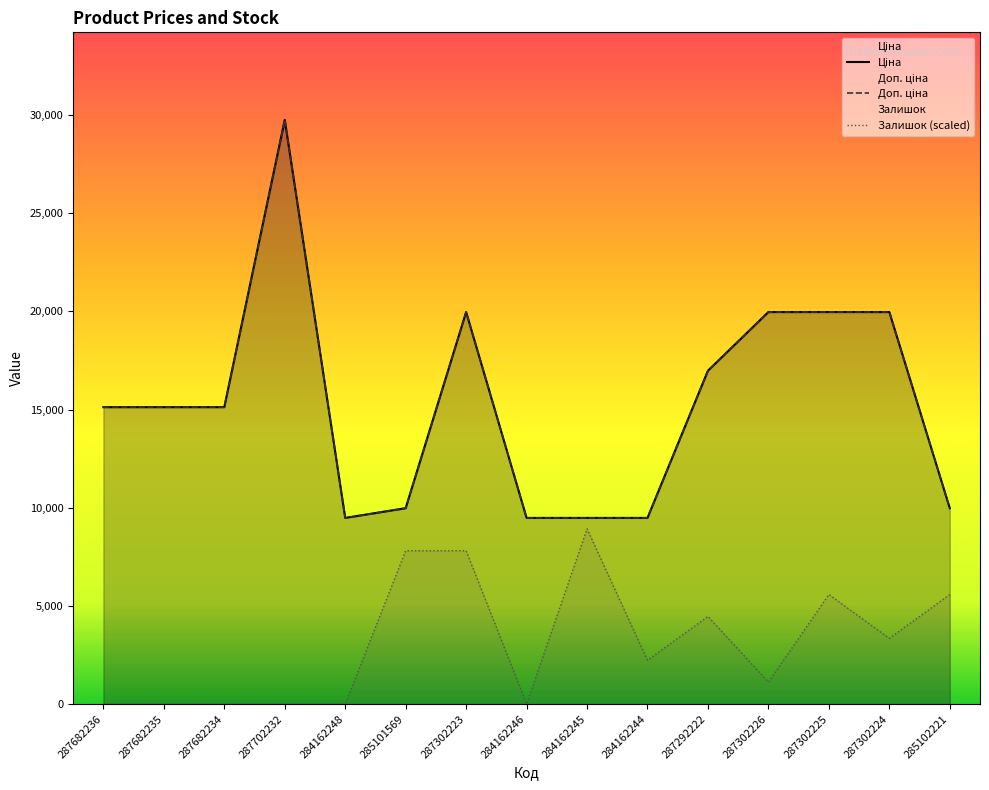

Which series changed the most between 287302223 and 287302224?

Залишок